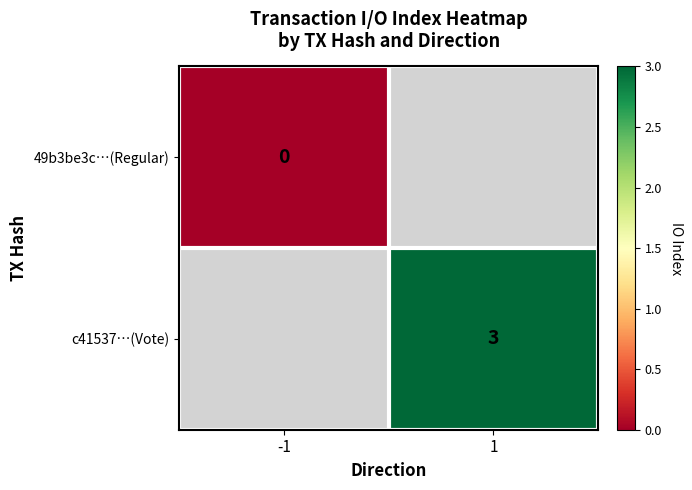

The value of c41537…(Vote) at 1 is 2. True or false?

False